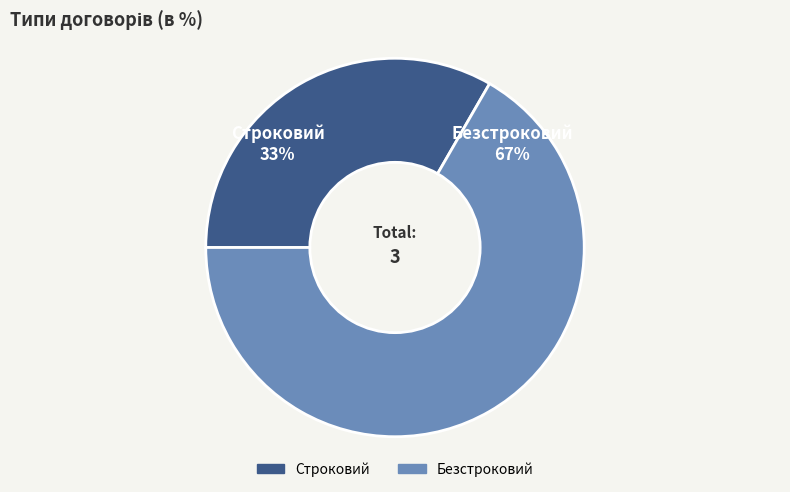

Count the number of slices in the pie.

2